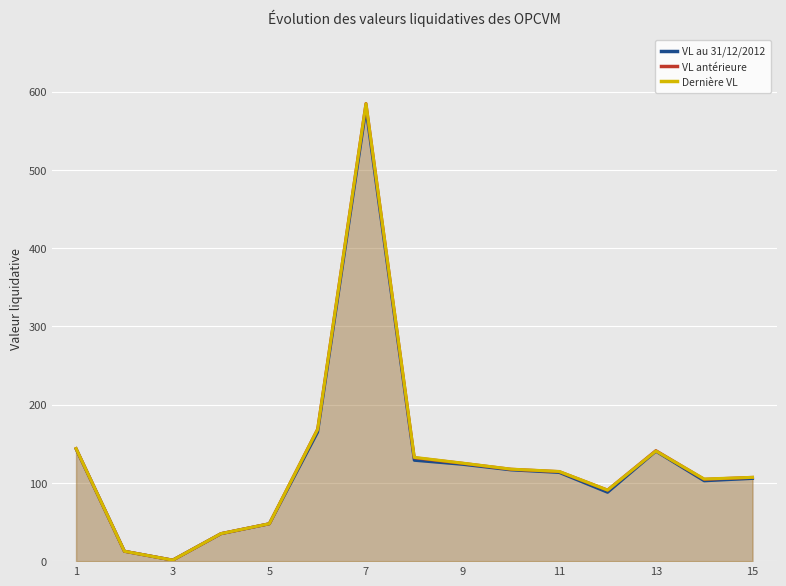

Which series has the widest spread of values?

VL antérieure